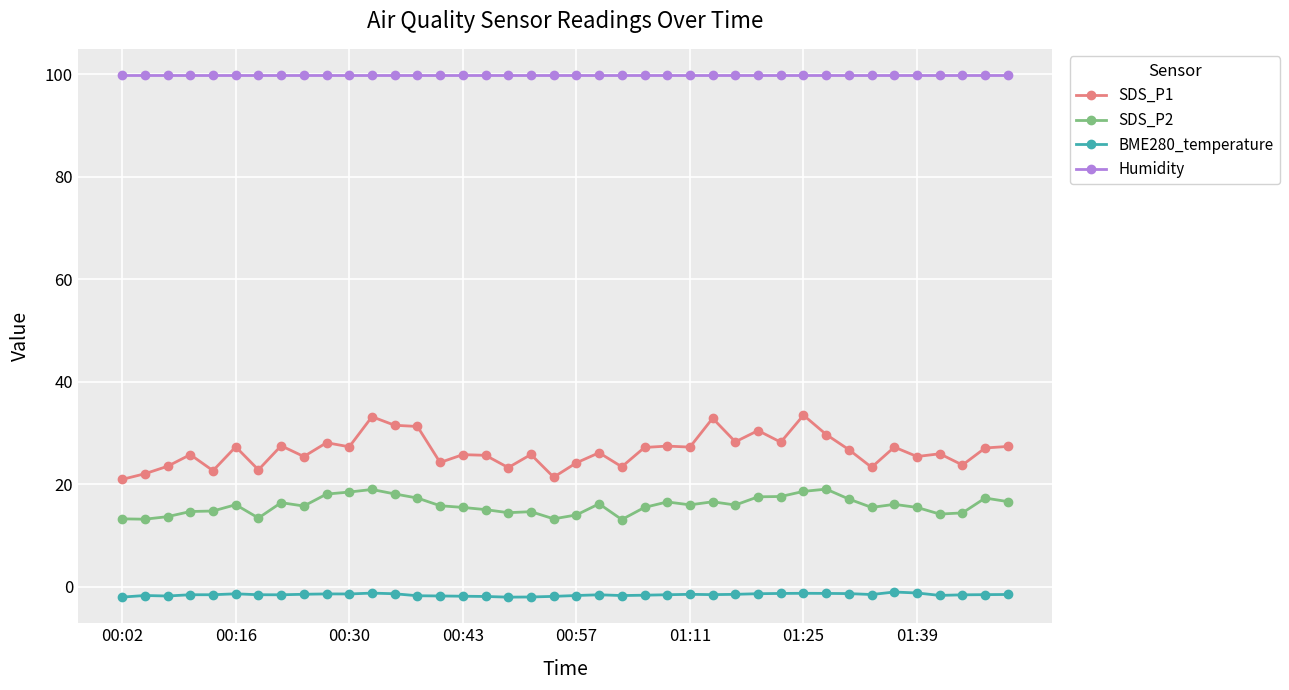

True or false: SDS_P2 and Humidity intersect in this chart.

False